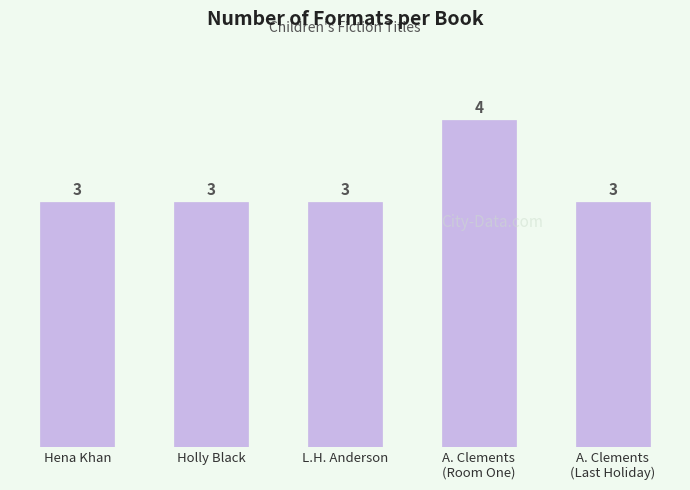

What is the sum of the values at Hena Khan and A. Clements
(Room One)?

7